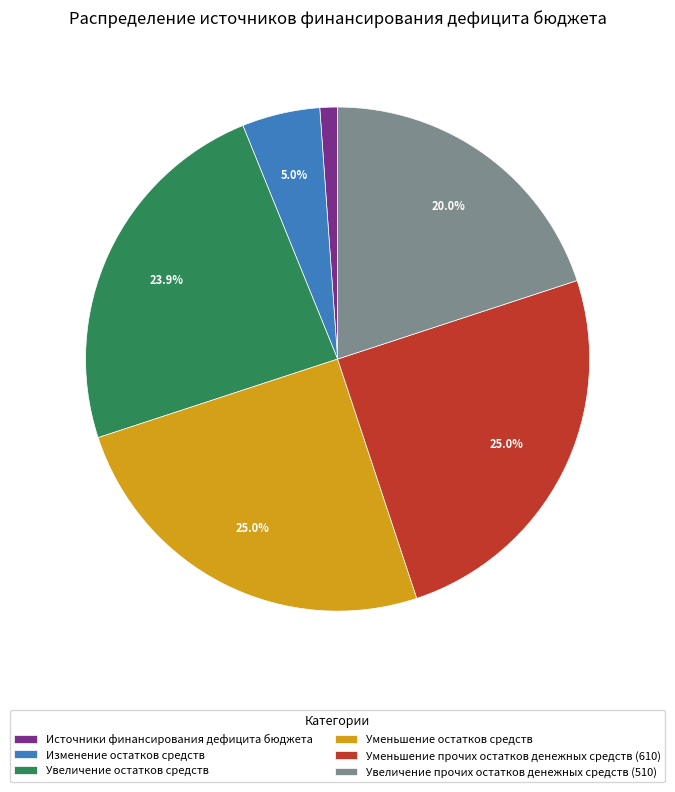

Is it true that Источники финансирования дефицита бюджета is 15% of the pie?

False